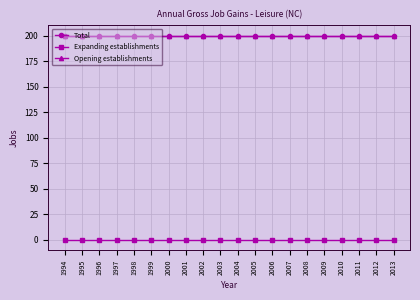

Is it true that Total equals 328 at 1994?

False